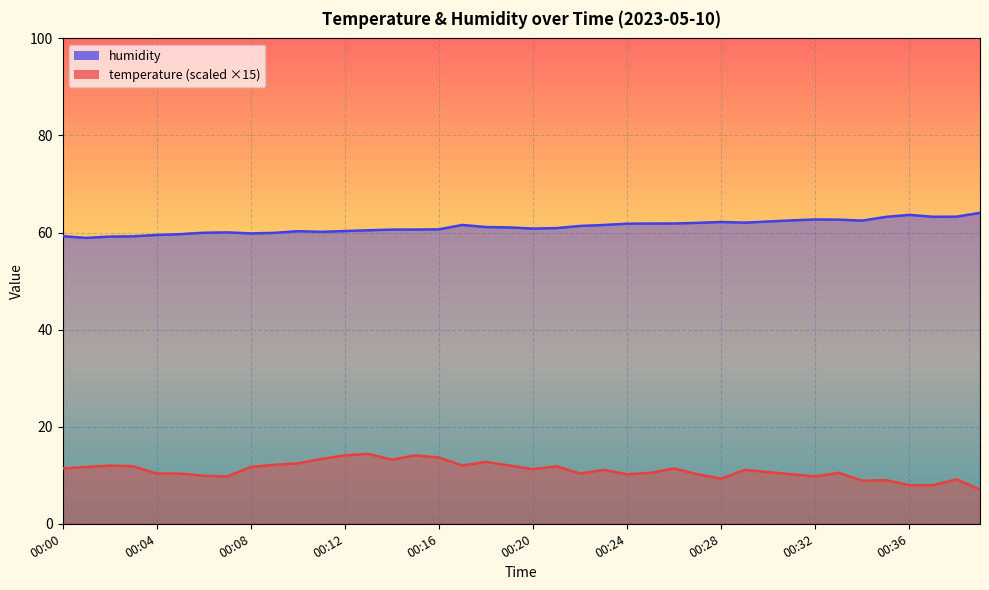

Which category has the highest value in the temperature series?

00:13